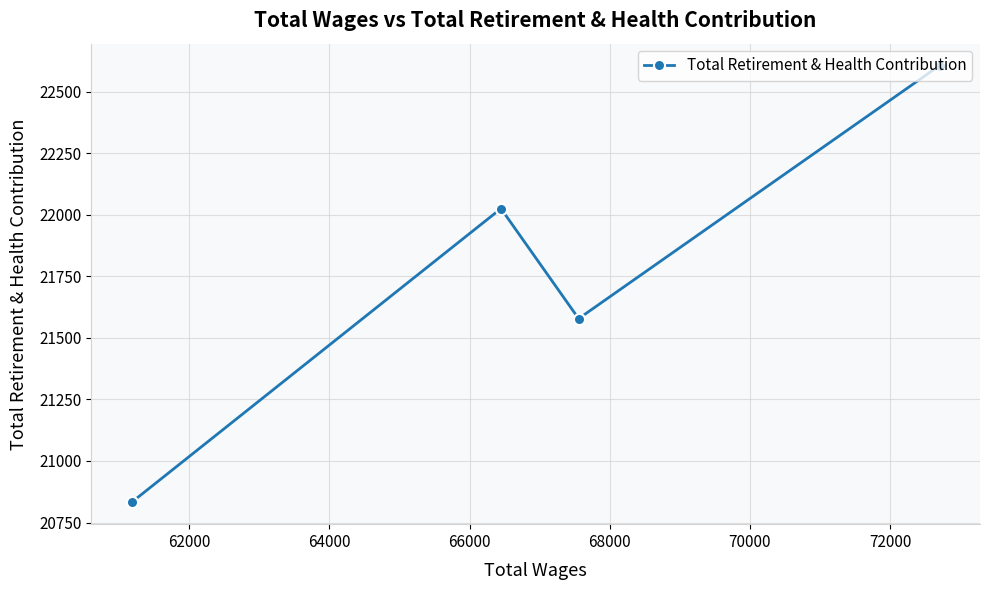

What is the difference between the maximum and second lowest values?

1028